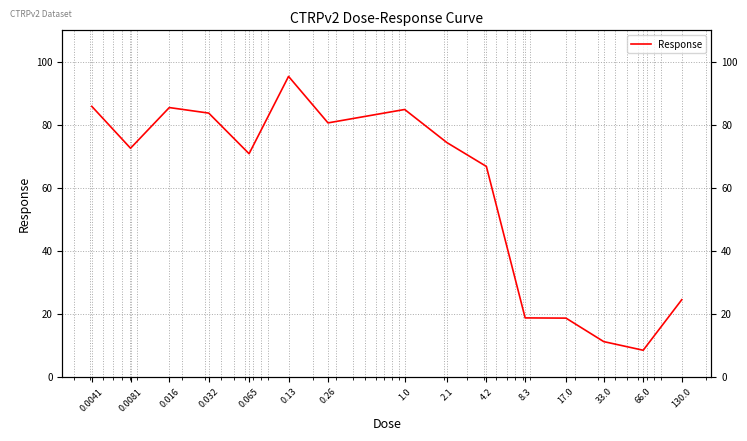

Rank the categories by value from highest to lowest.

0.13, 0.0041, 0.016, 1.0, 0.032, 0.26, 2.1, 0.0081, 0.065, 4.2, 130.0, 8.3, 17.0, 33.0, 66.0